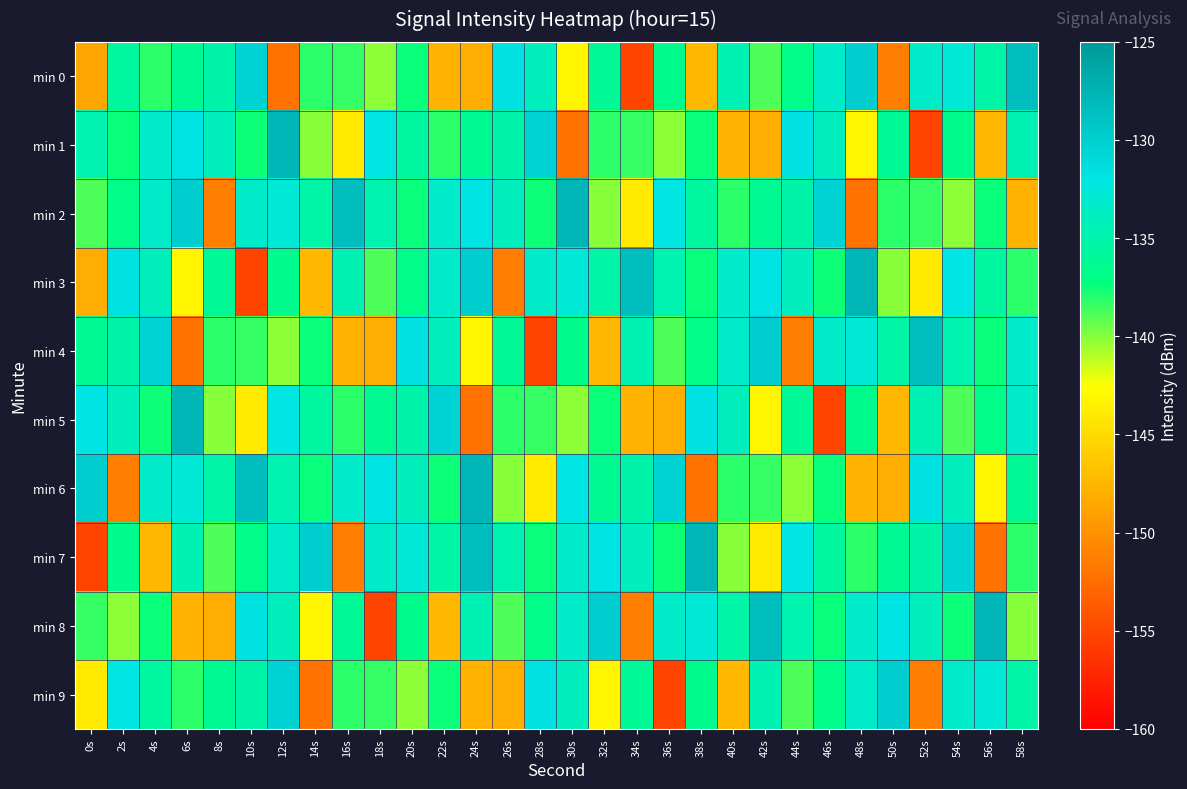

Which category has the highest value across all series?

12s